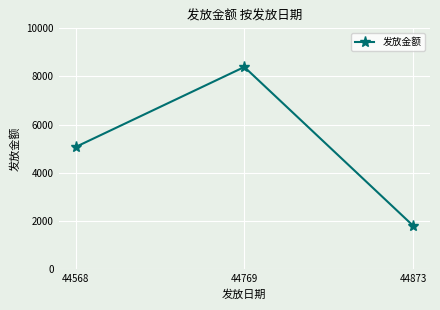

True or false: the data shows 1801.7 at 44873.

True